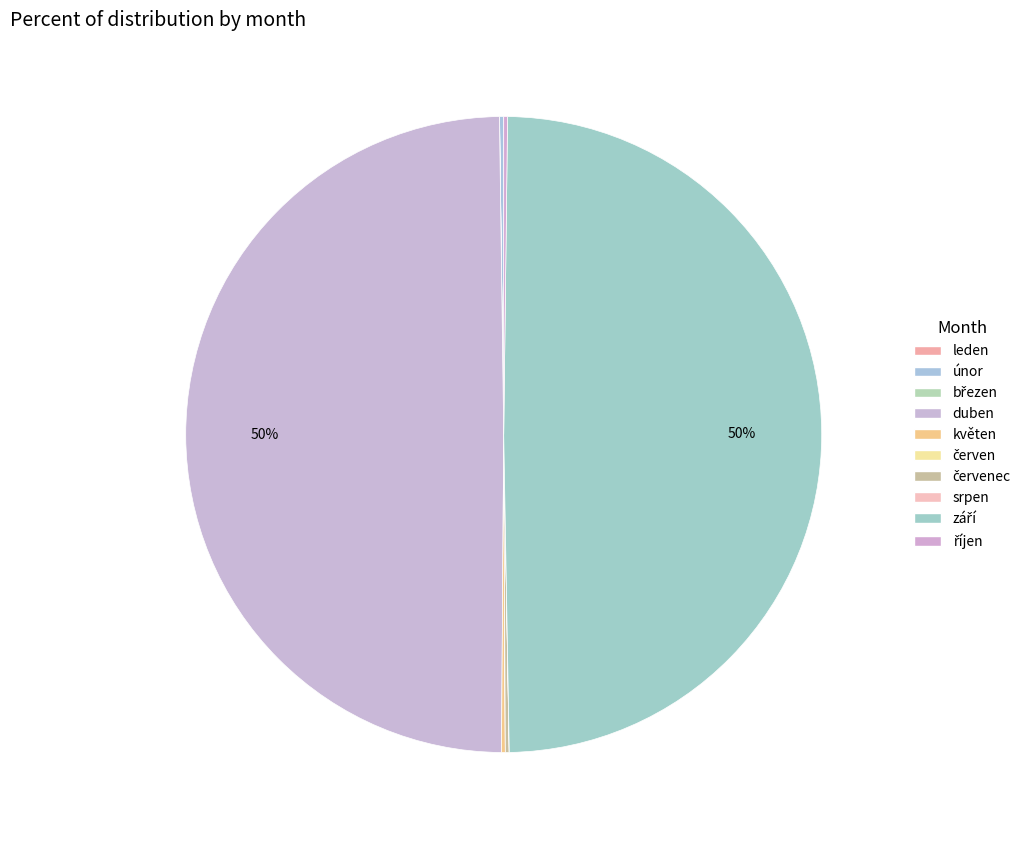

Count the number of slices in the pie.

10